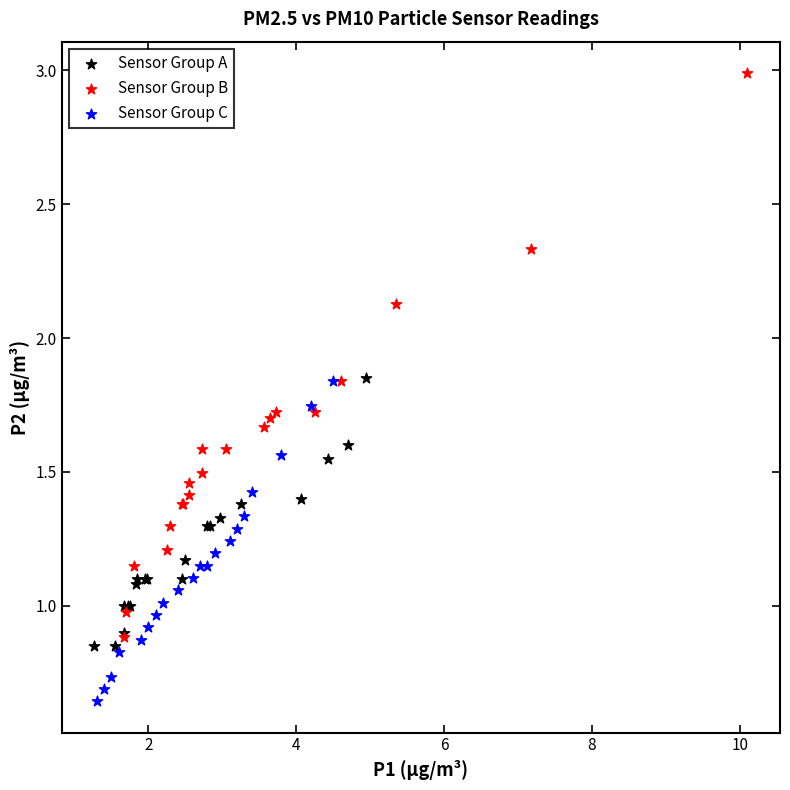

Which series has the largest Y range (max minus min)?

Sensor Group B